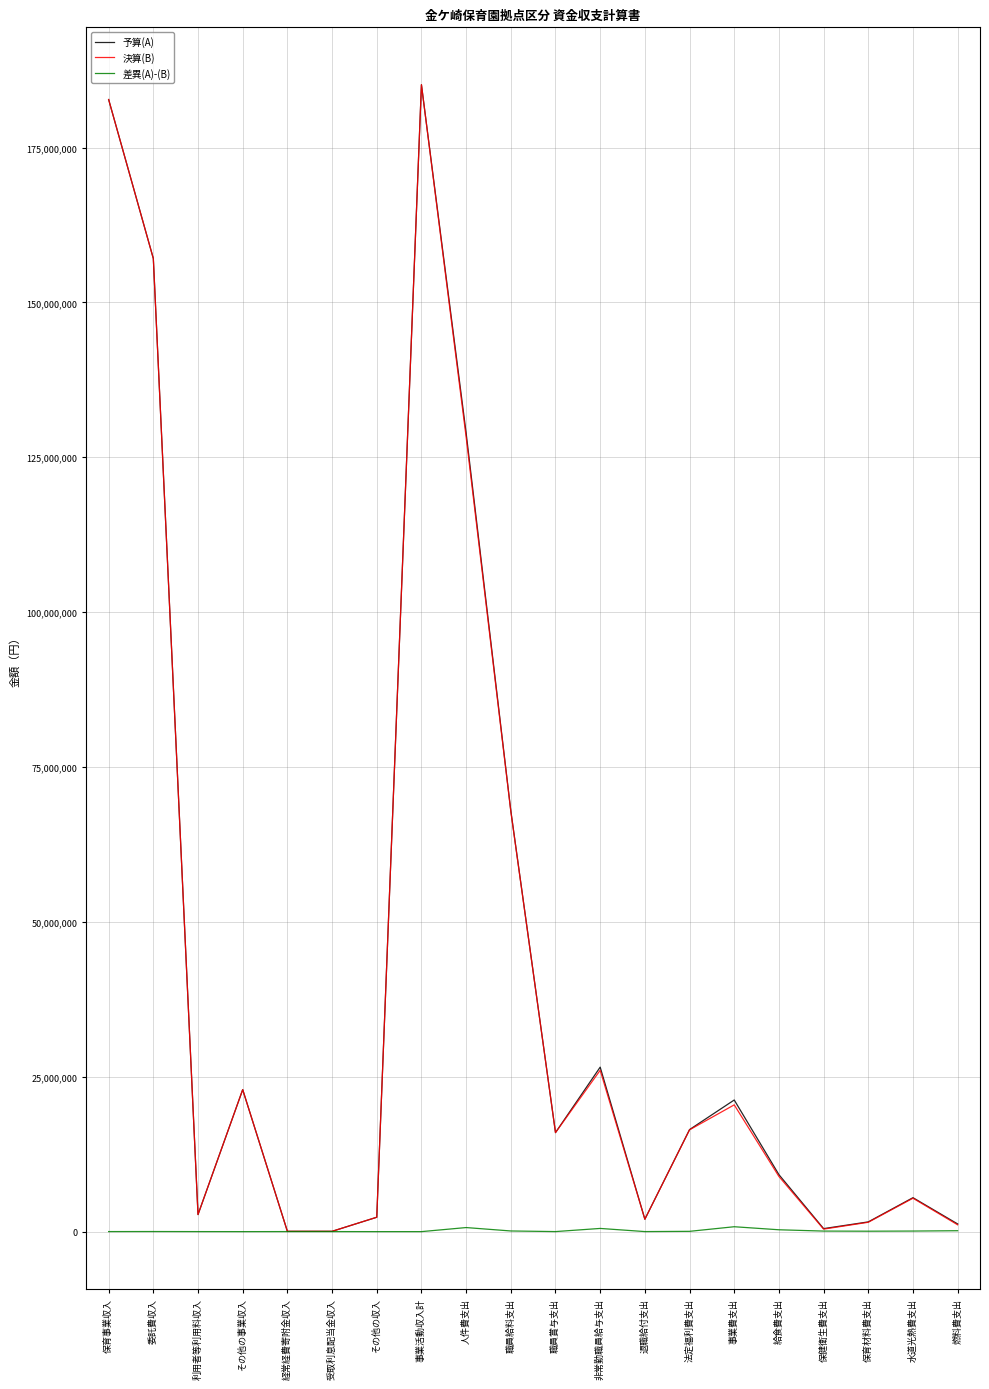

Which category has the highest value across all series?

事業活動収入計